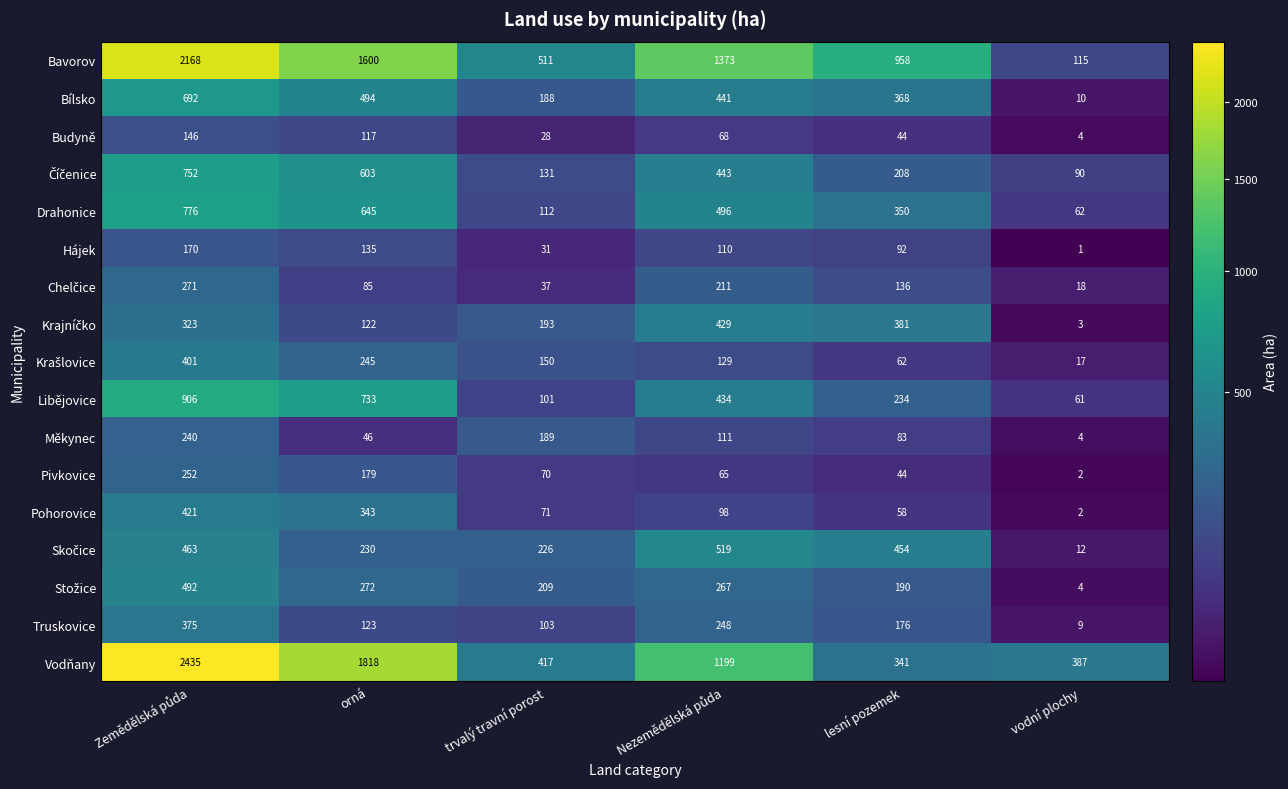

Is it true that Hájek equals 31 at trvalý travní porost?

True